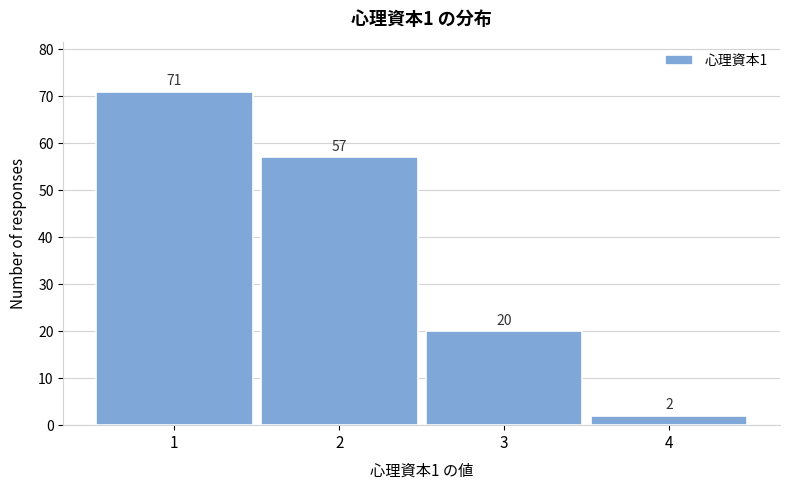

Reading right to left, extract all data points from this chart.

2	20	57	71